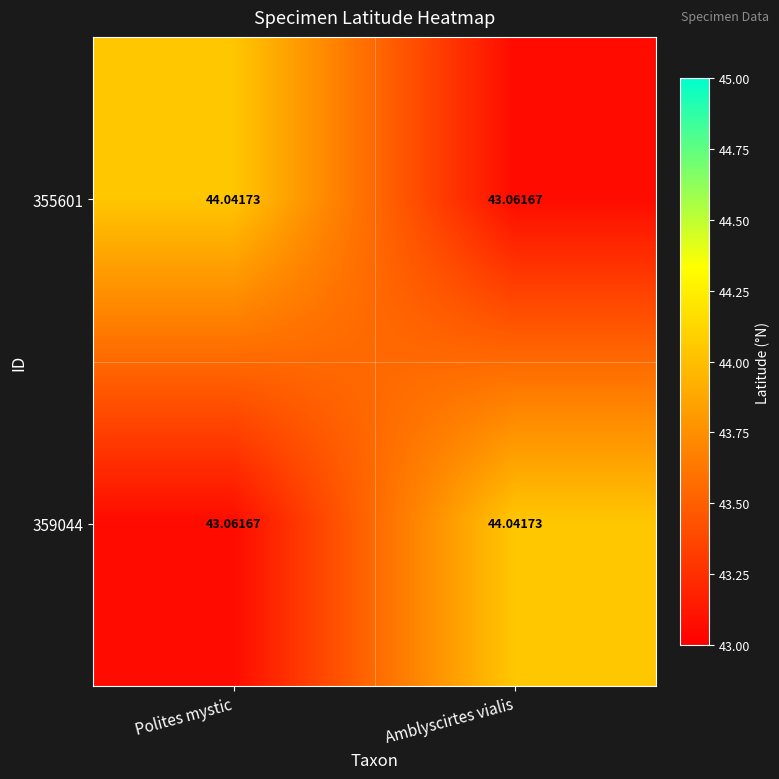

At which label does 359044 first exceed 44?

Amblyscirtes vialis